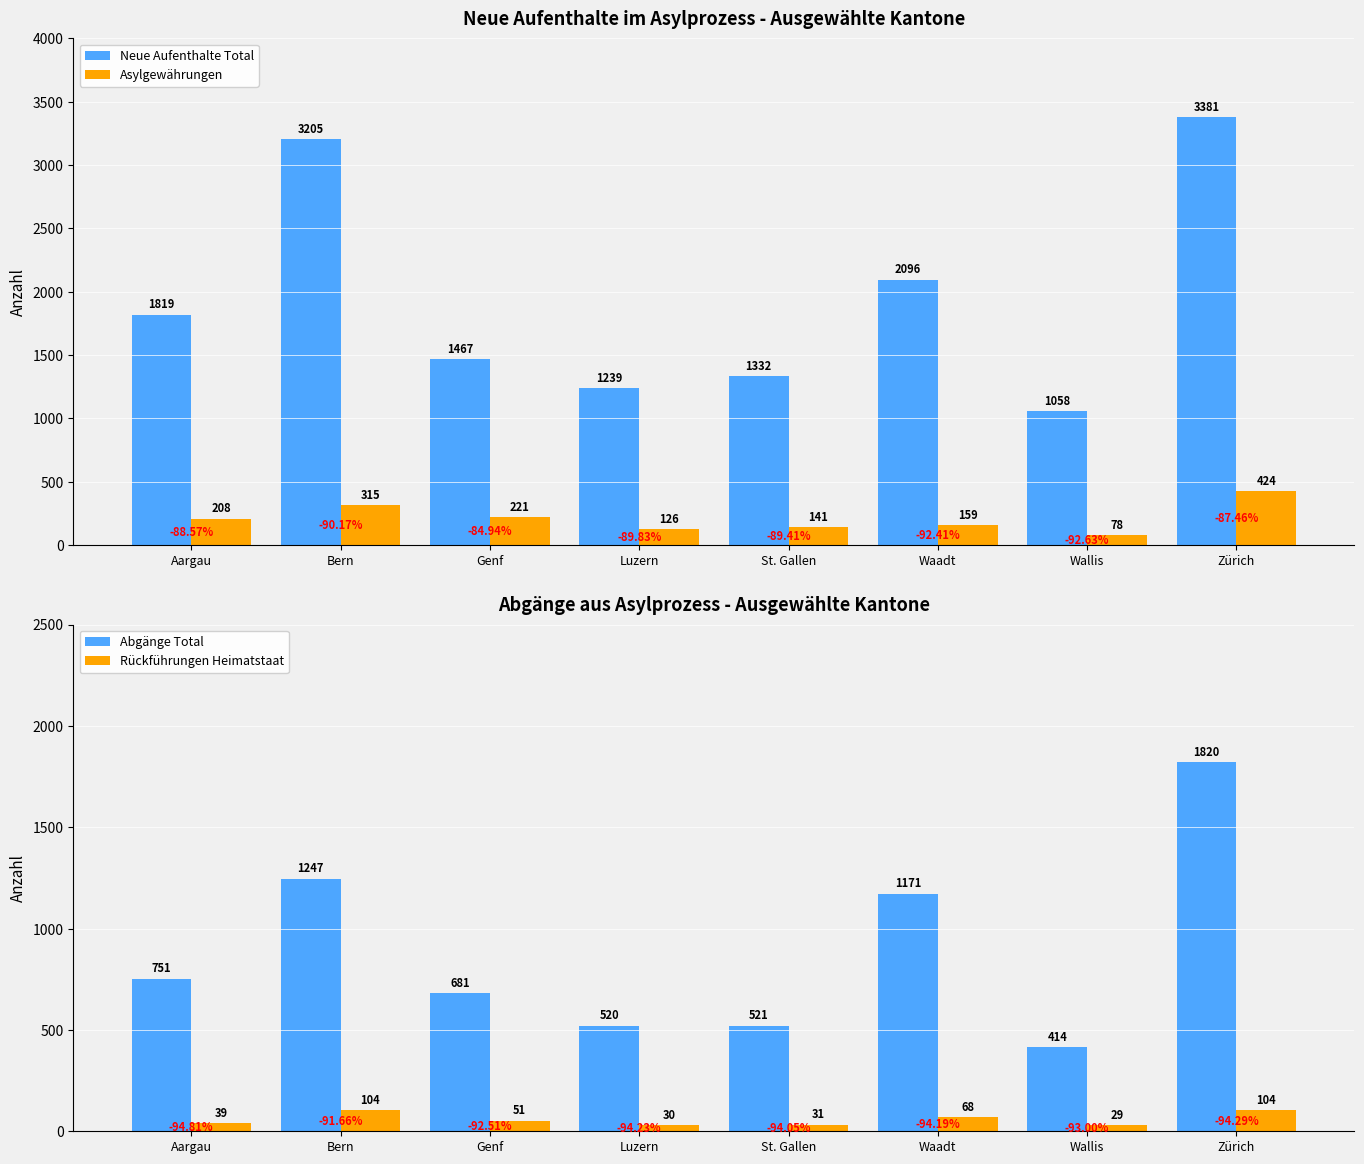

What position from the right is St. Gallen?

4